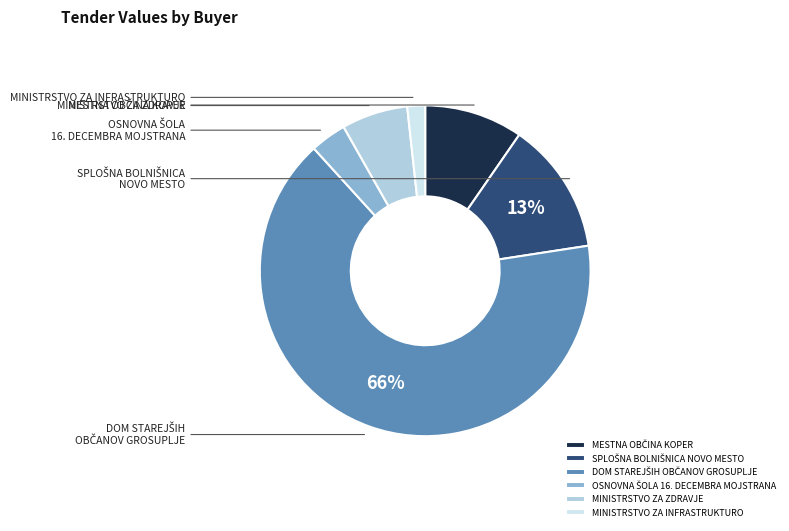

Is it true that MESTNA OBČINA KOPER is 1% of the pie?

False